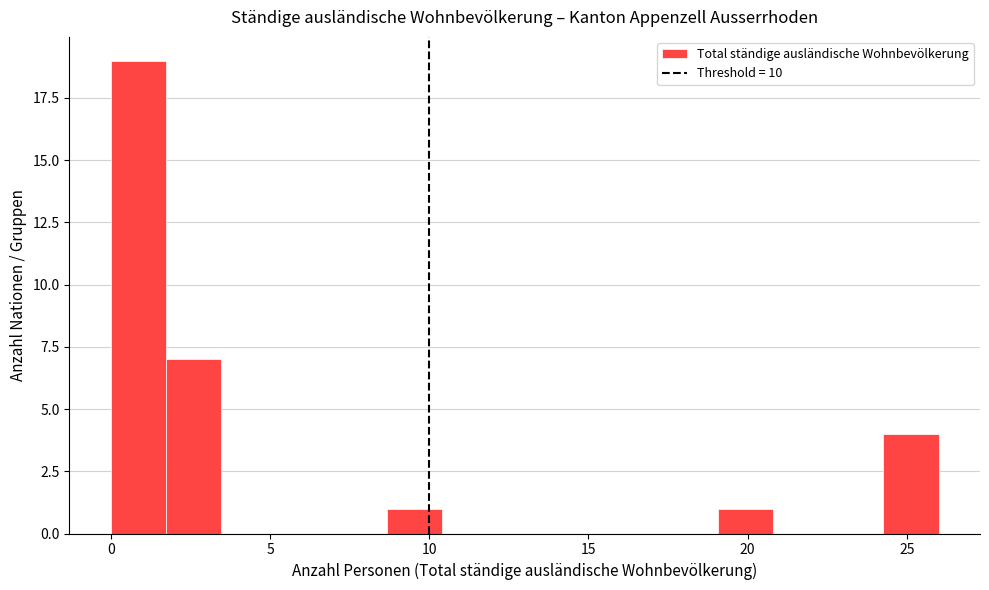

Around what value on the x-axis is the tallest bar? Give the approximate position of its centre, as read against the axis.

1.0